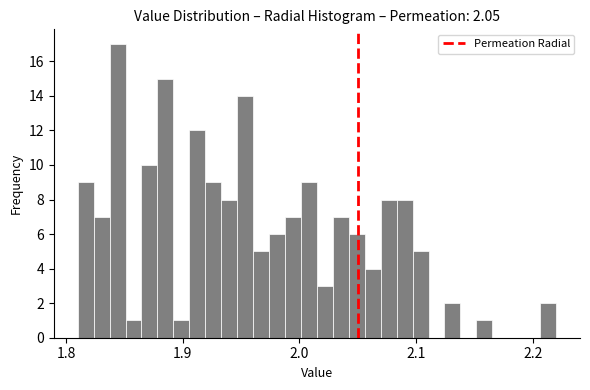

Read against the x-axis, roughly where is the centre of the tallest bar?

1.84